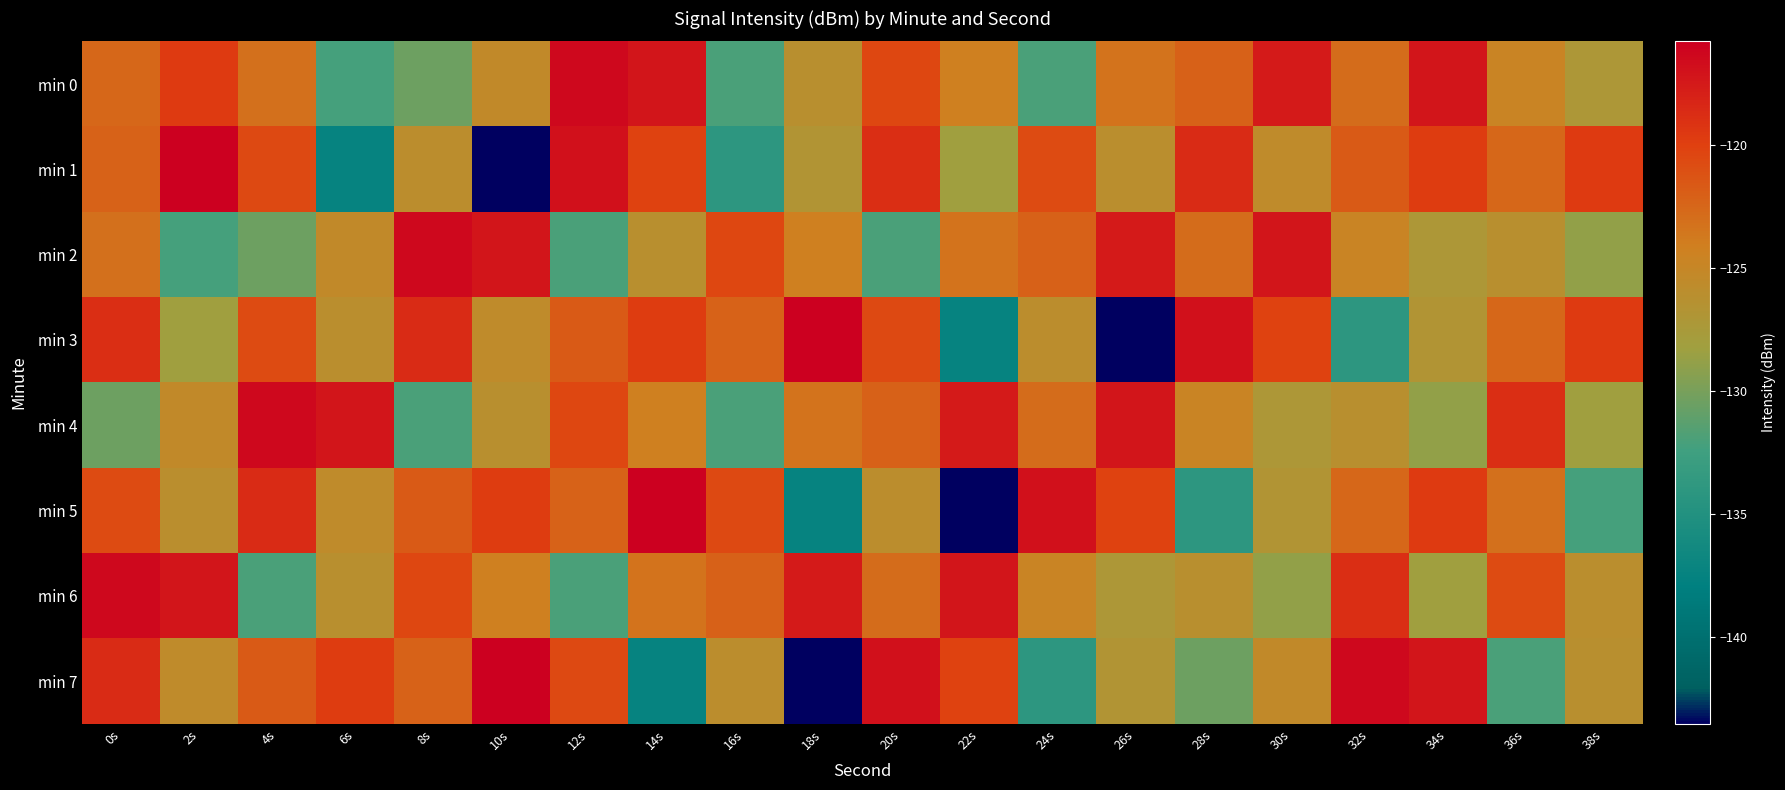

Reading left to right, transcribe all the data shown in this chart.

min 0: 0s=-122.6	2s=-119.6	4s=-123.0	6s=-132.3	8s=-130.4	10s=-125.4	12s=-116.4	14s=-117.2	16s=-132.0	18s=-126.1	20s=-120.5	22s=-124.2	24s=-132.0	26s=-123.4	28s=-122.1	30s=-117.6	32s=-122.9	34s=-117.3	36s=-124.8	38s=-127.1
min 1: 0s=-122.2	2s=-115.8	4s=-120.6	6s=-137.4	8s=-125.9	10s=-143.5	12s=-116.9	14s=-120.2	16s=-134.1	18s=-126.8	20s=-118.9	22s=-128.2	24s=-120.7	26s=-126.0	28s=-118.7	30s=-125.6	32s=-121.7	34s=-119.7	36s=-122.6	38s=-119.6
min 2: 0s=-123.0	2s=-132.3	4s=-130.4	6s=-125.4	8s=-116.4	10s=-117.2	12s=-132.0	14s=-126.1	16s=-120.5	18s=-124.2	20s=-132.0	22s=-123.4	24s=-122.1	26s=-117.6	28s=-122.9	30s=-117.3	32s=-124.8	34s=-127.1	36s=-126.2	38s=-128.8
min 3: 0s=-118.9	2s=-128.2	4s=-120.7	6s=-126.0	8s=-118.7	10s=-125.6	12s=-121.7	14s=-119.7	16s=-122.2	18s=-115.8	20s=-120.6	22s=-137.4	24s=-125.9	26s=-143.5	28s=-116.9	30s=-120.2	32s=-134.1	34s=-126.8	36s=-122.6	38s=-119.6
min 4: 0s=-130.4	2s=-125.4	4s=-116.4	6s=-117.2	8s=-132.0	10s=-126.1	12s=-120.5	14s=-124.2	16s=-132.0	18s=-123.4	20s=-122.1	22s=-117.6	24s=-122.9	26s=-117.3	28s=-124.8	30s=-127.1	32s=-126.2	34s=-128.8	36s=-118.9	38s=-128.2
min 5: 0s=-120.7	2s=-126.0	4s=-118.7	6s=-125.6	8s=-121.7	10s=-119.7	12s=-122.2	14s=-115.8	16s=-120.6	18s=-137.4	20s=-125.9	22s=-143.5	24s=-116.9	26s=-120.2	28s=-134.1	30s=-126.8	32s=-122.6	34s=-119.6	36s=-123.0	38s=-132.3
min 6: 0s=-116.4	2s=-117.2	4s=-132.0	6s=-126.1	8s=-120.5	10s=-124.2	12s=-132.0	14s=-123.4	16s=-122.1	18s=-117.6	20s=-122.9	22s=-117.3	24s=-124.8	26s=-127.1	28s=-126.2	30s=-128.8	32s=-118.9	34s=-128.2	36s=-120.7	38s=-126.0
min 7: 0s=-118.7	2s=-125.6	4s=-121.7	6s=-119.7	8s=-122.2	10s=-115.8	12s=-120.6	14s=-137.4	16s=-125.9	18s=-143.5	20s=-116.9	22s=-120.2	24s=-134.1	26s=-126.8	28s=-130.4	30s=-125.4	32s=-116.4	34s=-117.2	36s=-132.0	38s=-126.1